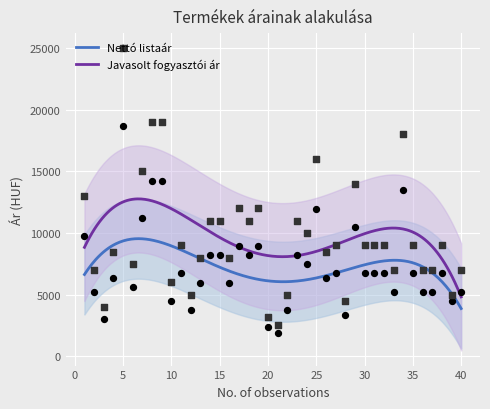

Which series reaches the maximum Y coordinate?

Javasolt fogyasztói ár